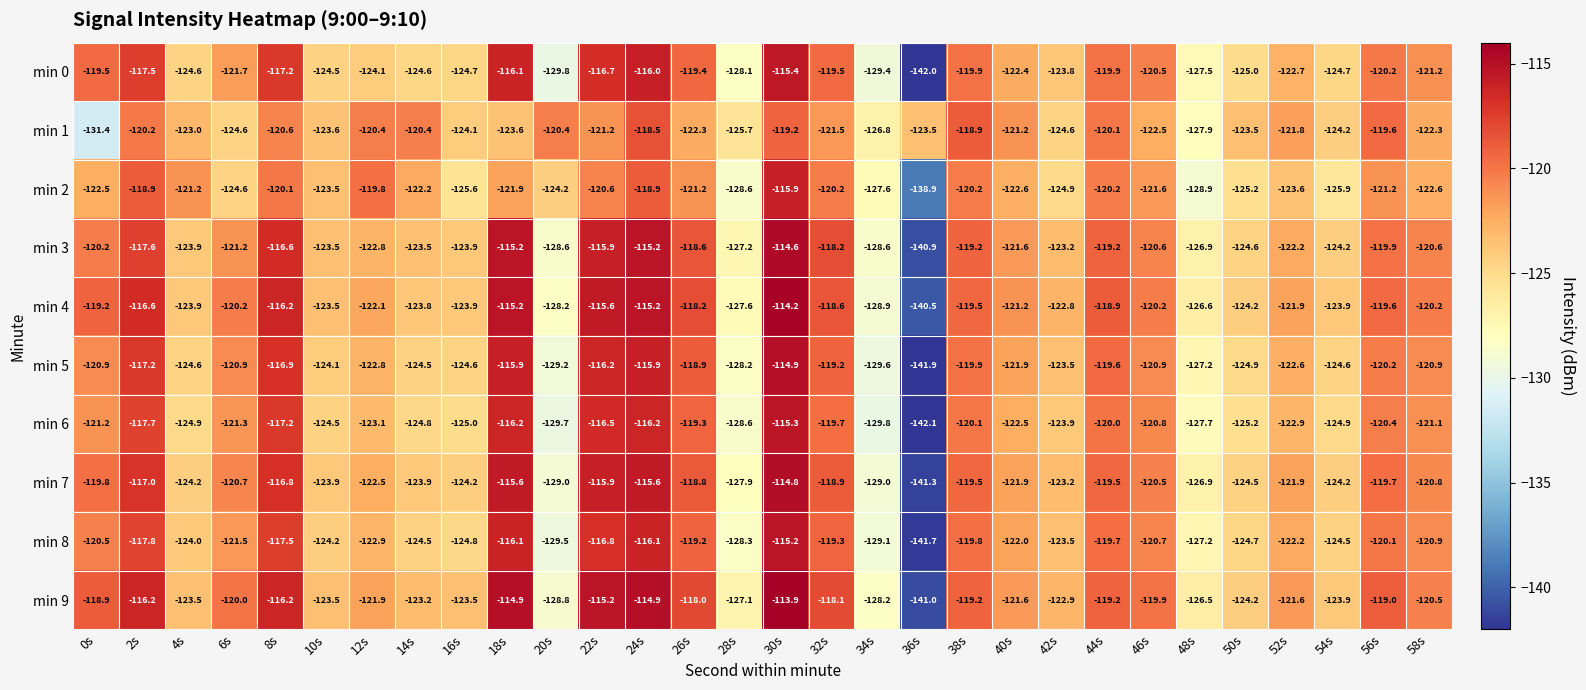

Rank the series by their maximum value, from lowest to highest.

min 1, min 2, min 0, min 6, min 8, min 5, min 7, min 3, min 4, min 9